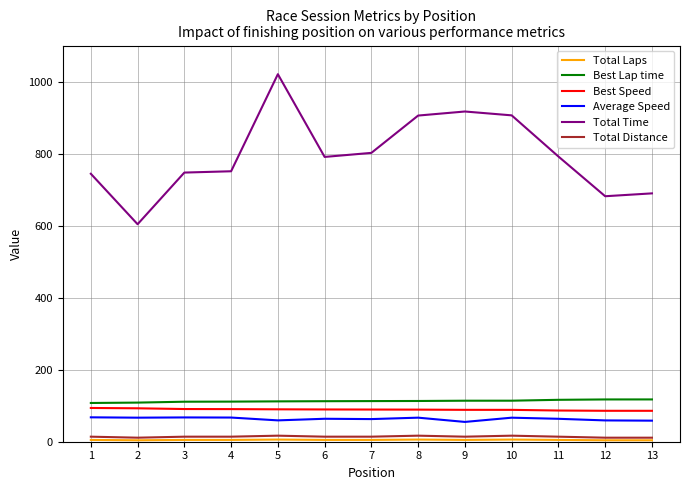

What is the lowest value of the Best Speed series?

85.8